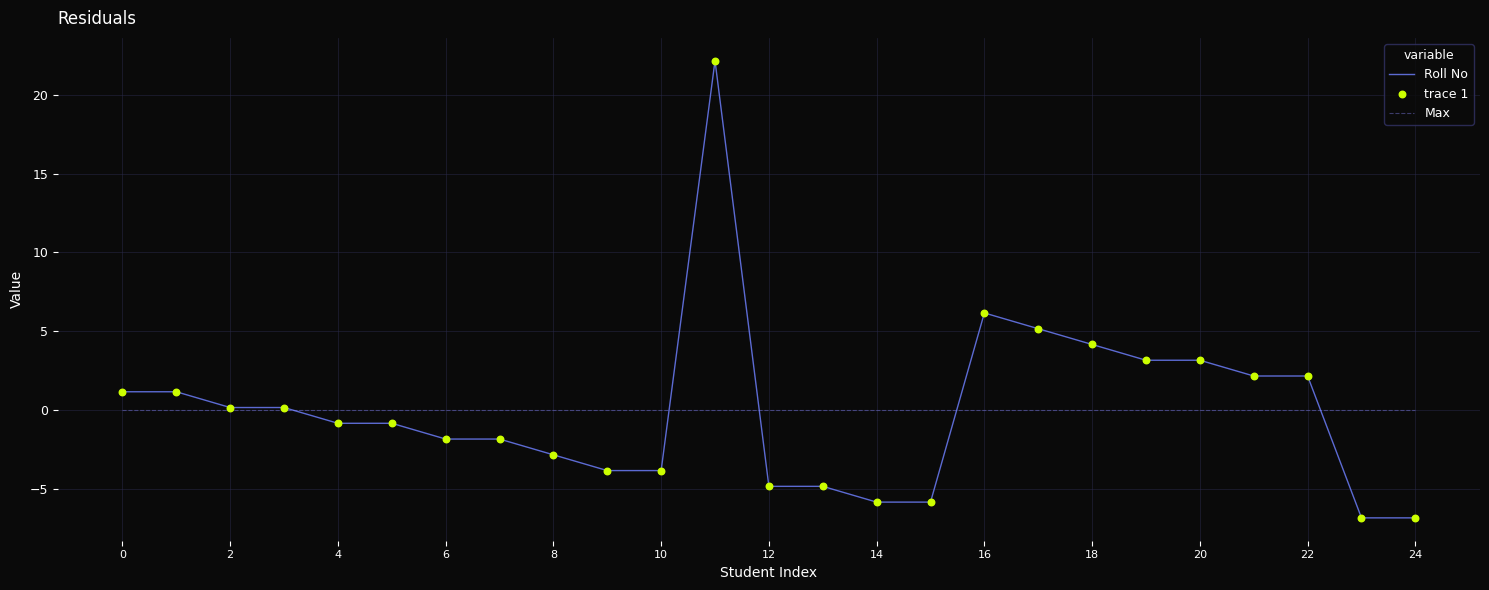

Which series has the largest range (max minus min)?

Roll No